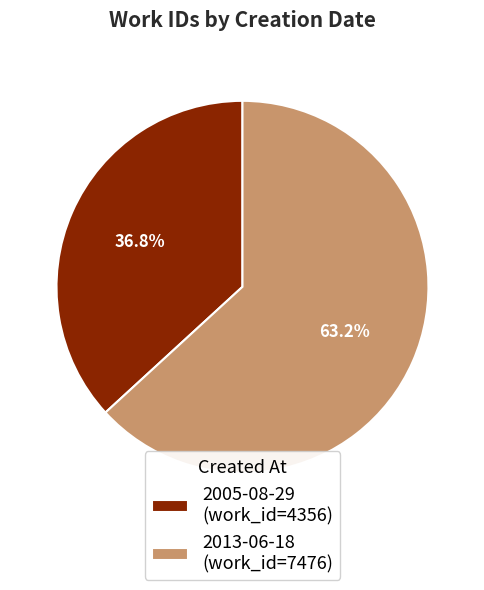

True or false: 2005-08-29 accounts for 37% of the total.

True